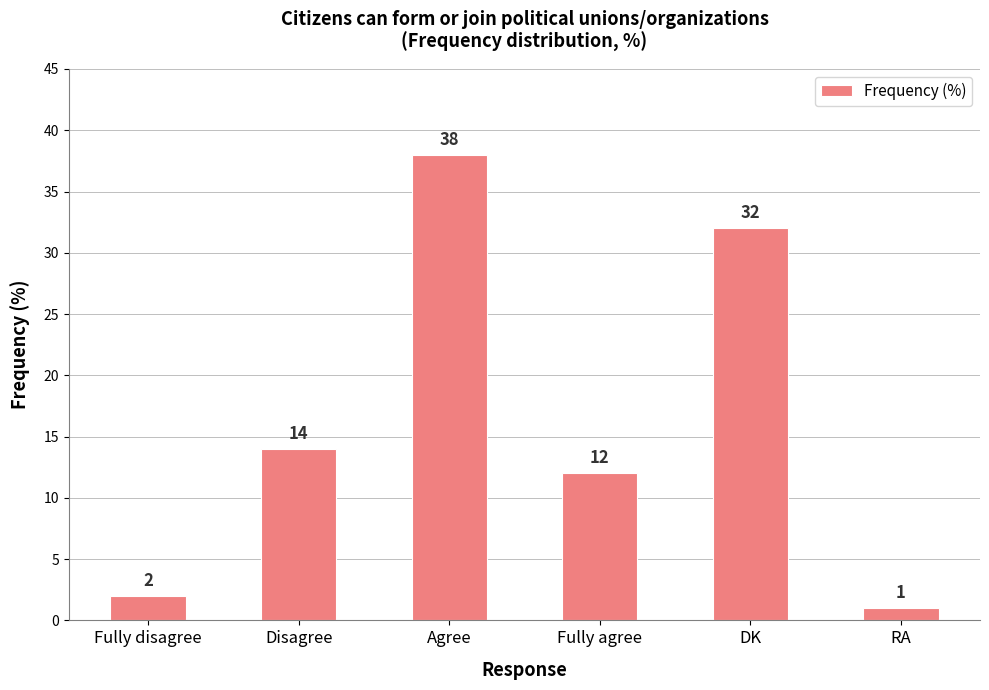

What value does the data have at Disagree?

14